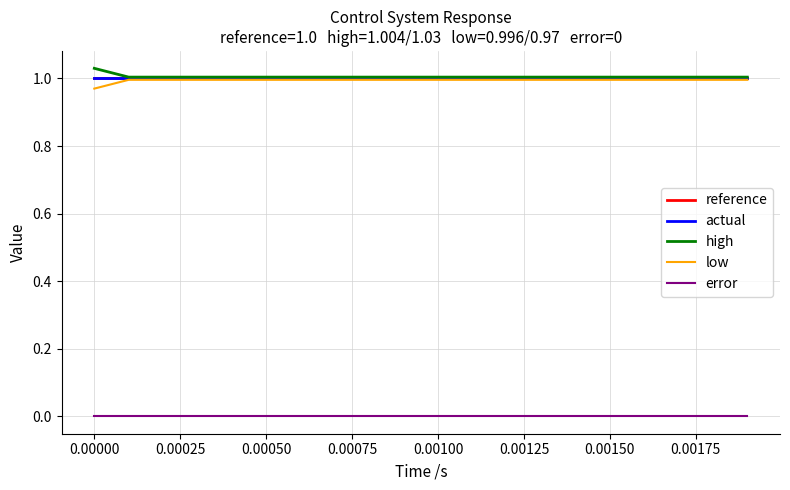

True or false: actual and high cross at least once.

False